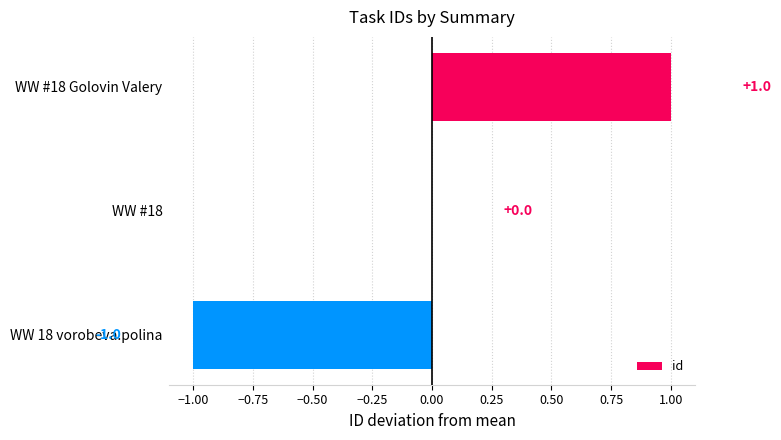

The chart shows a value of 1 at WW #18 Golovin Valery. True or false?

True